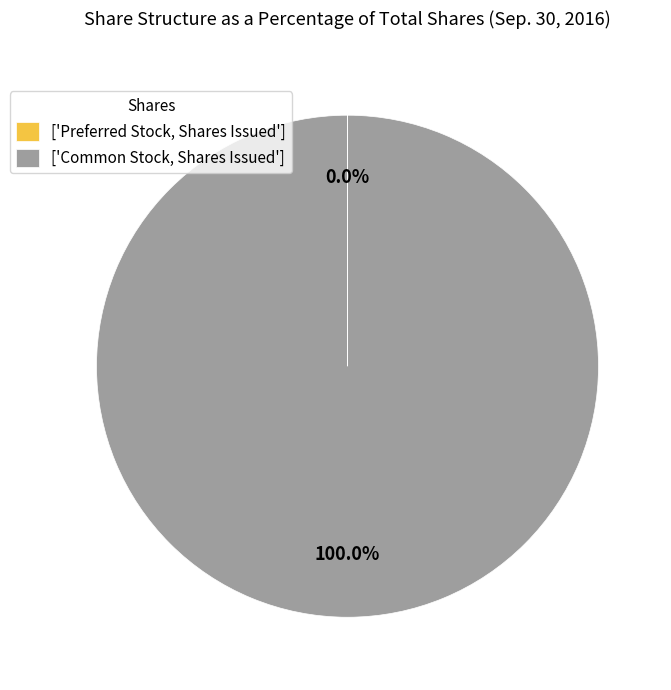

To the nearest percent, what is the average slice percentage?

50%